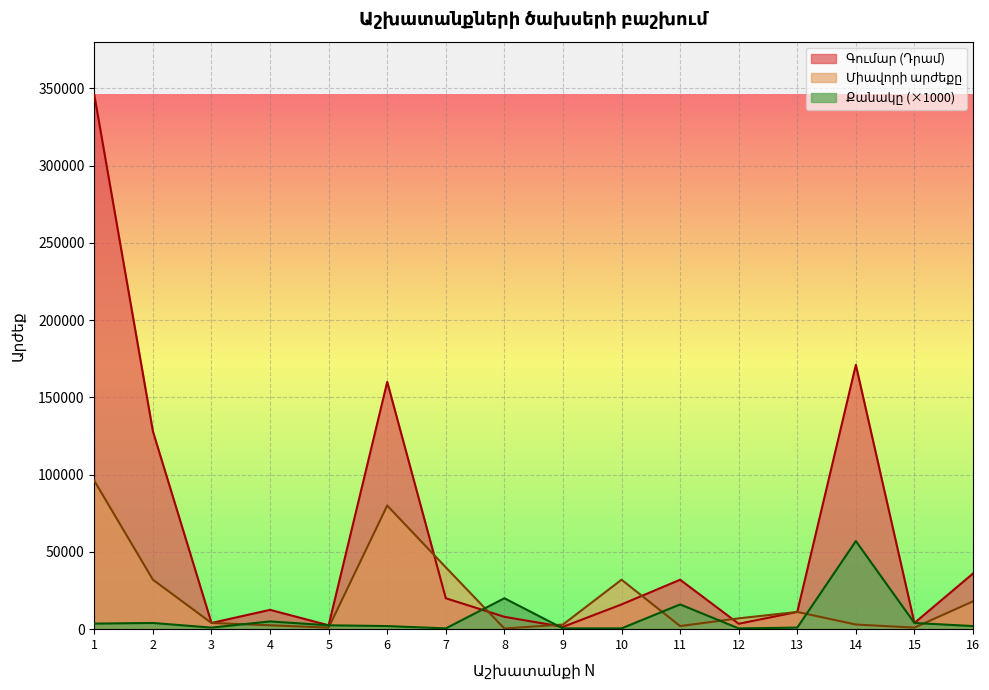

At which category is the sum across all series the highest?

1